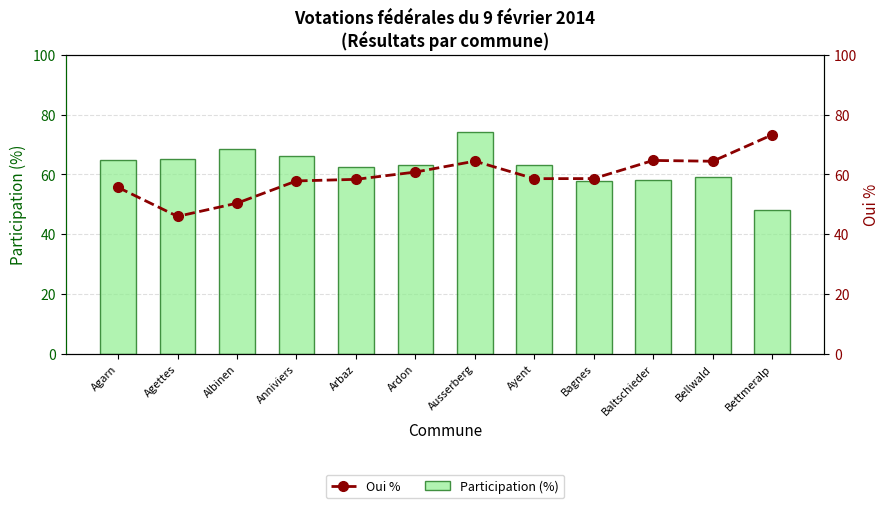

What is the label of the 11th bar from the right?

Agettes